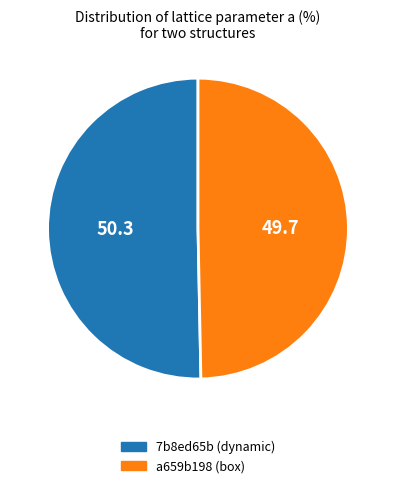

Does a659b198 (box) represent more than half of the total?

No